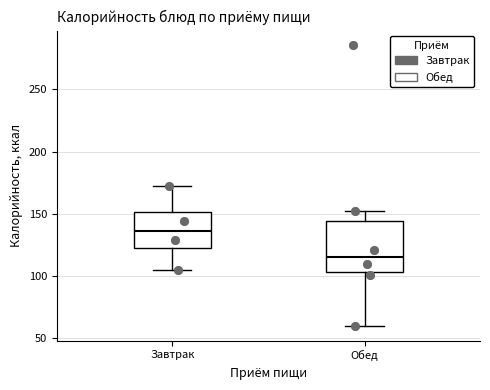

Reading left to right, transcribe this box plot: for each box, give where its median line is, the range the box spans, and where its two whiskers end, as read against the y-axis. The values are not printed on the chart, so give them approximately, as read against the axis.

Завтрак: median 135, box 125 to 150, whiskers 105 to 175
Обед: median 115, box 105 to 145, whiskers 60 to 150